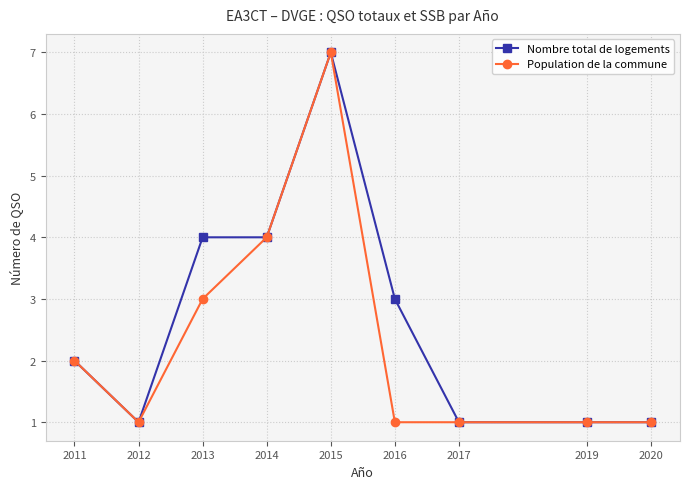

Is it true that Nombre total de logements equals 2 at 2011?

True